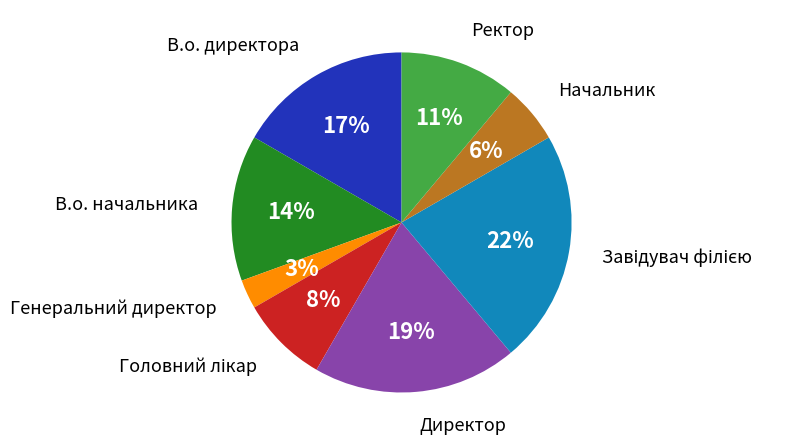

What is the ratio of the value at В.о. начальника to the value at В.о. директора?

0.8